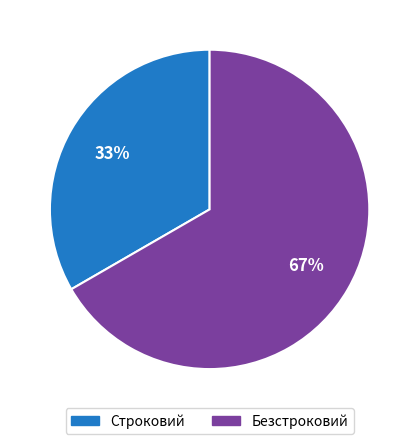

To the nearest percent, what is the average slice percentage?

50%